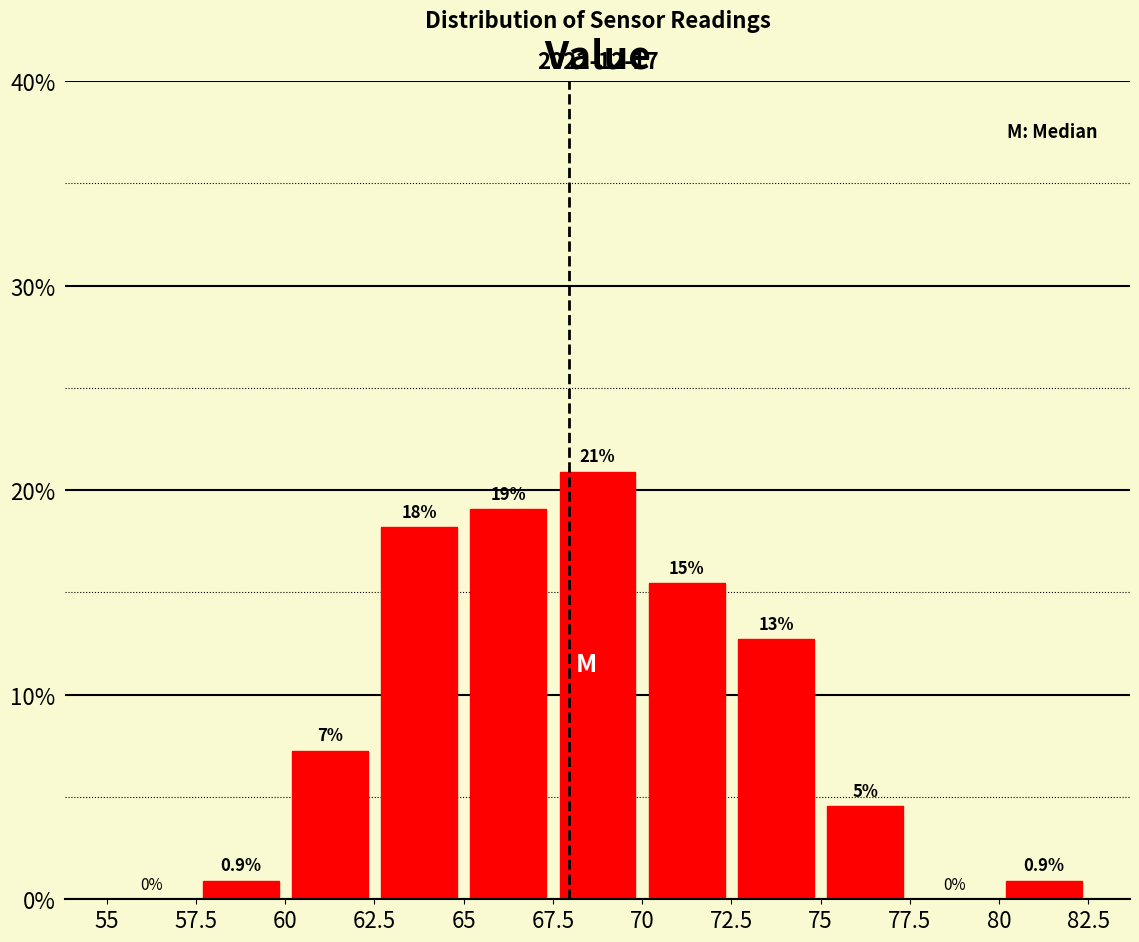

Over which range of the x-axis is the bar tallest?

67.5 to 70